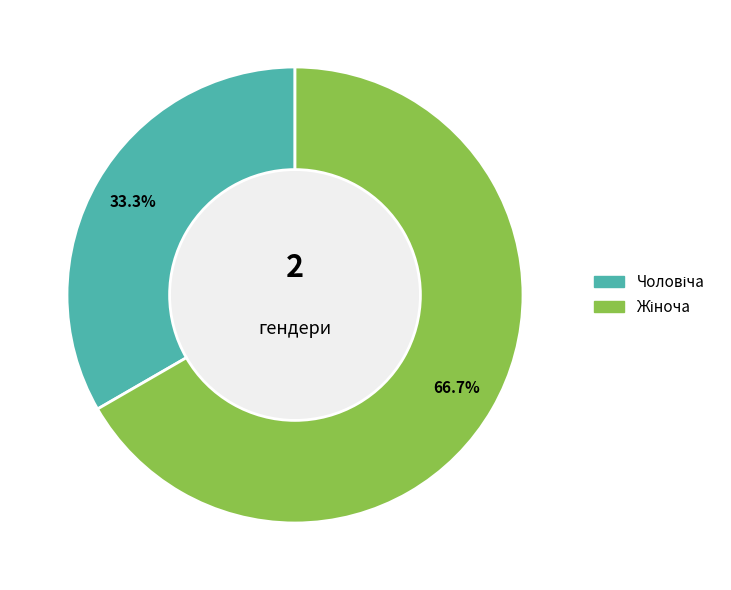

To the nearest percent, what is the average slice percentage?

50%